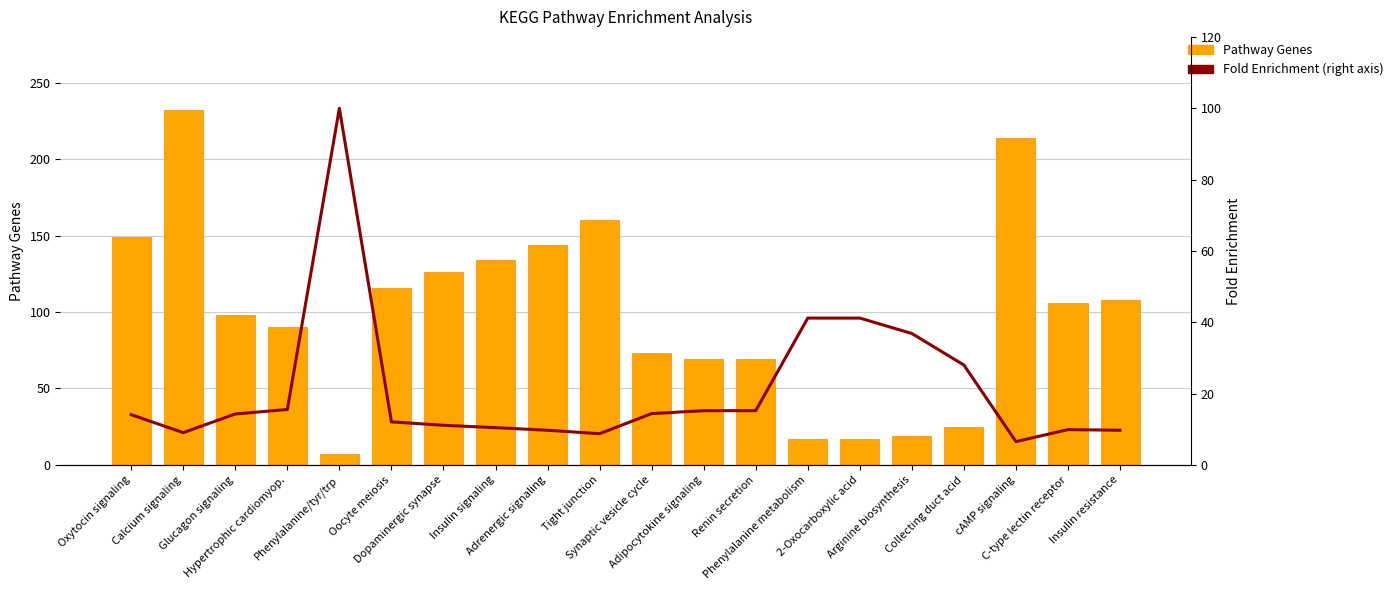

What are all the series names shown in the legend?

Pathway Genes, Fold Enrichment (right axis)